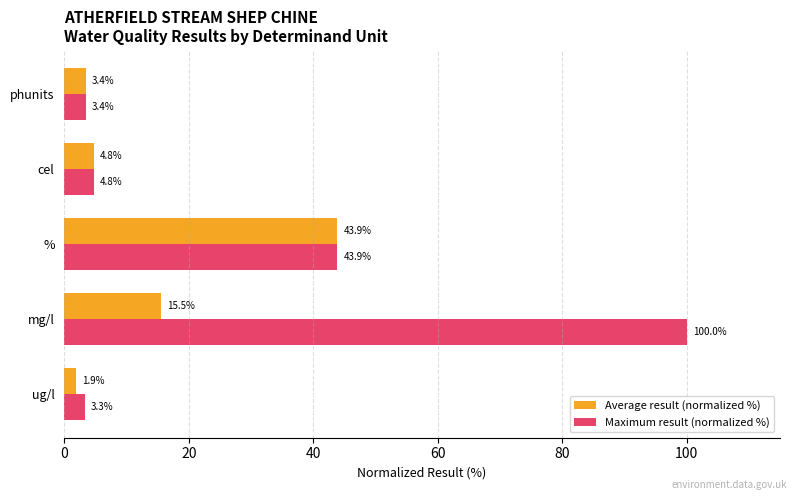

Read the Average result (normalized %) value at phunits.

3.4